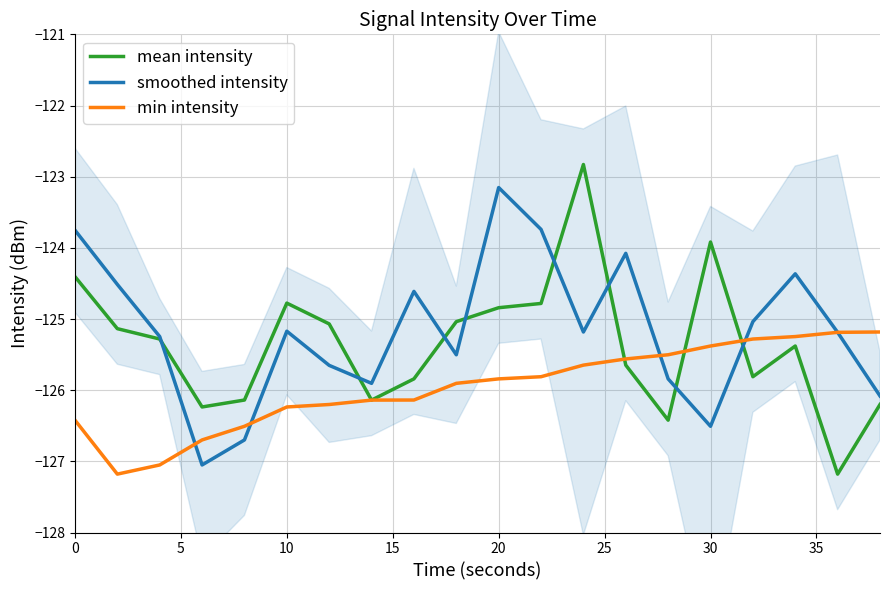

What is the minimum value for mean intensity?

-127.2